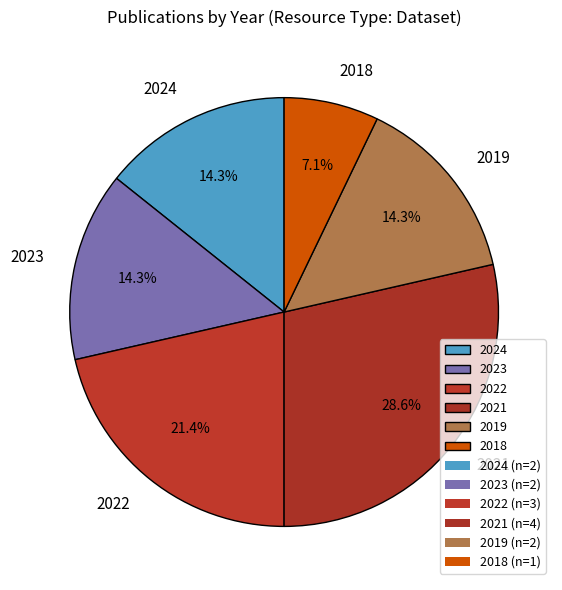

Which category has the smallest portion of the pie?

2018